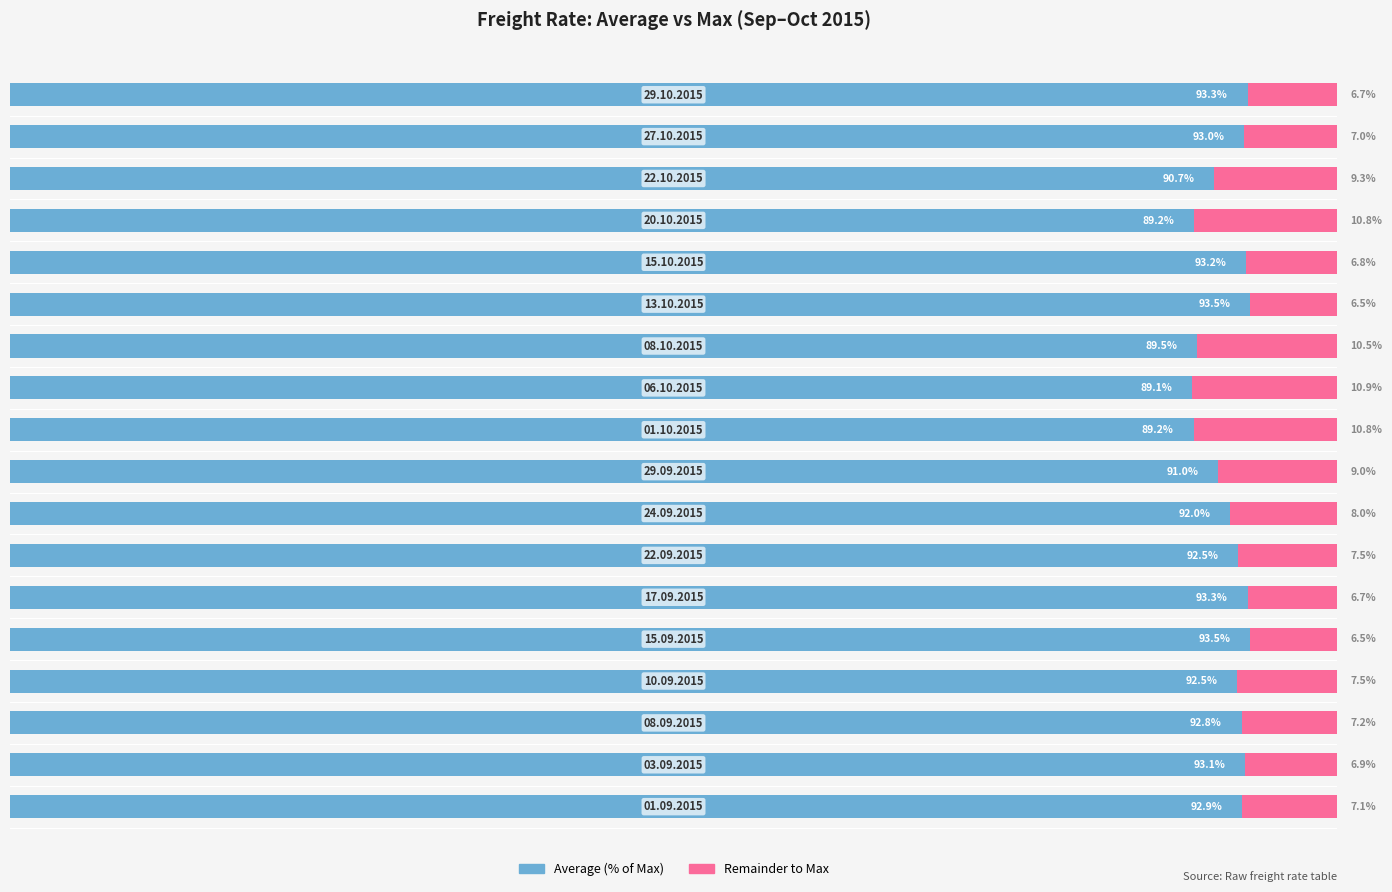

What is the value of the Average (% of Max) bar at the 14th from the left?

93.2